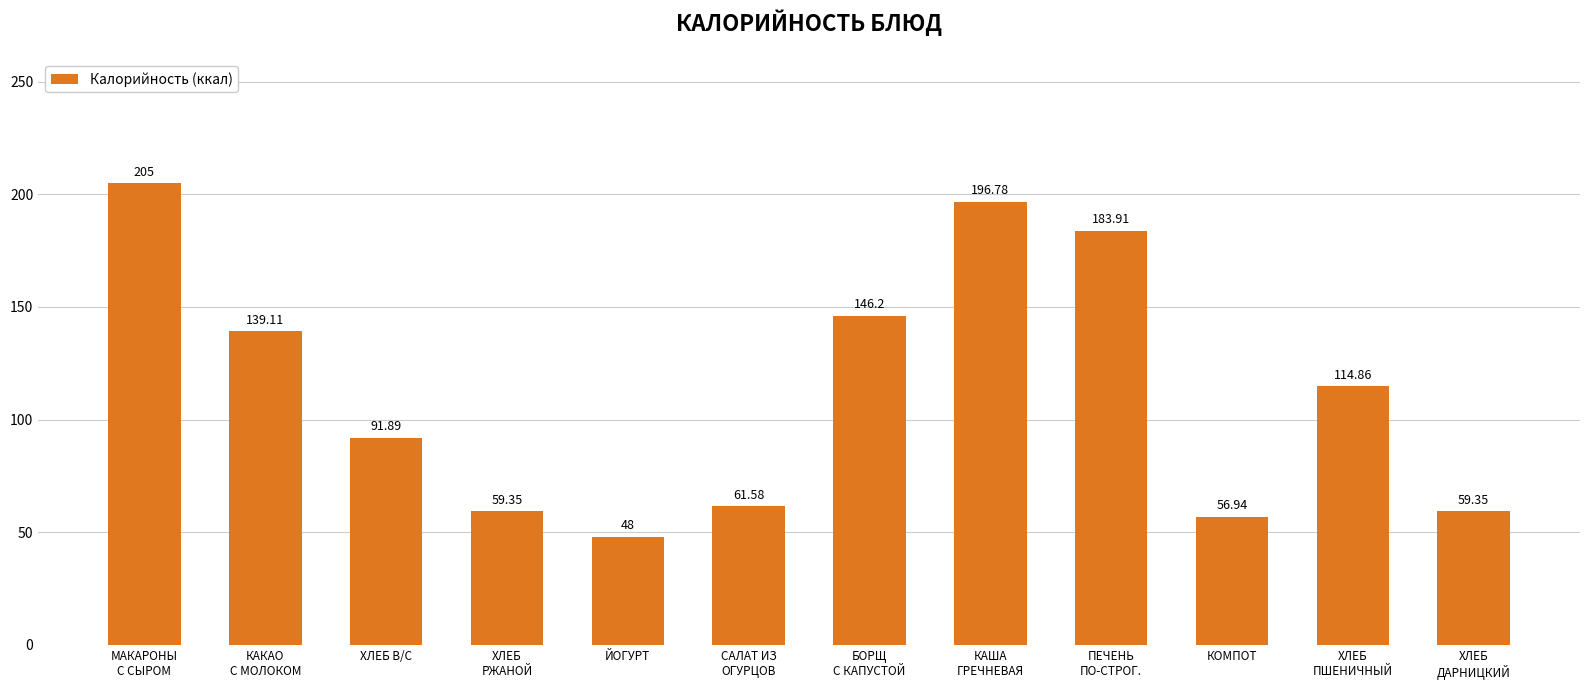

What is the sum of all values?

1363.0